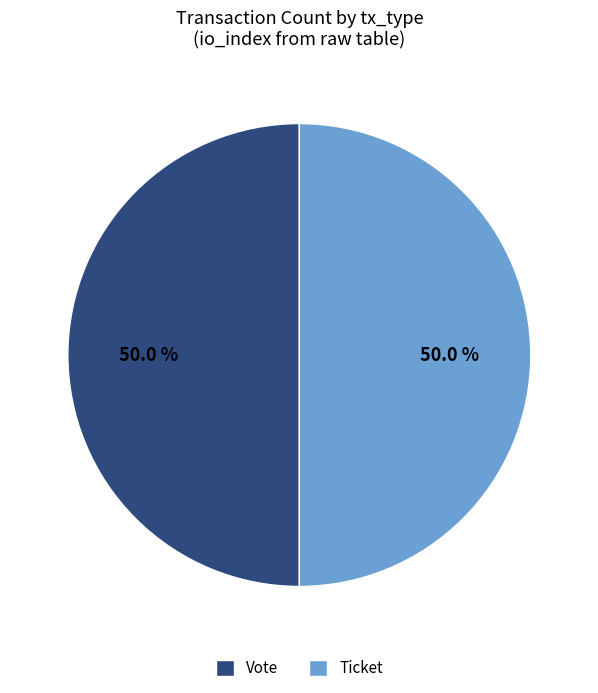

Is the sum of Ticket and Vote greater than half?

Yes